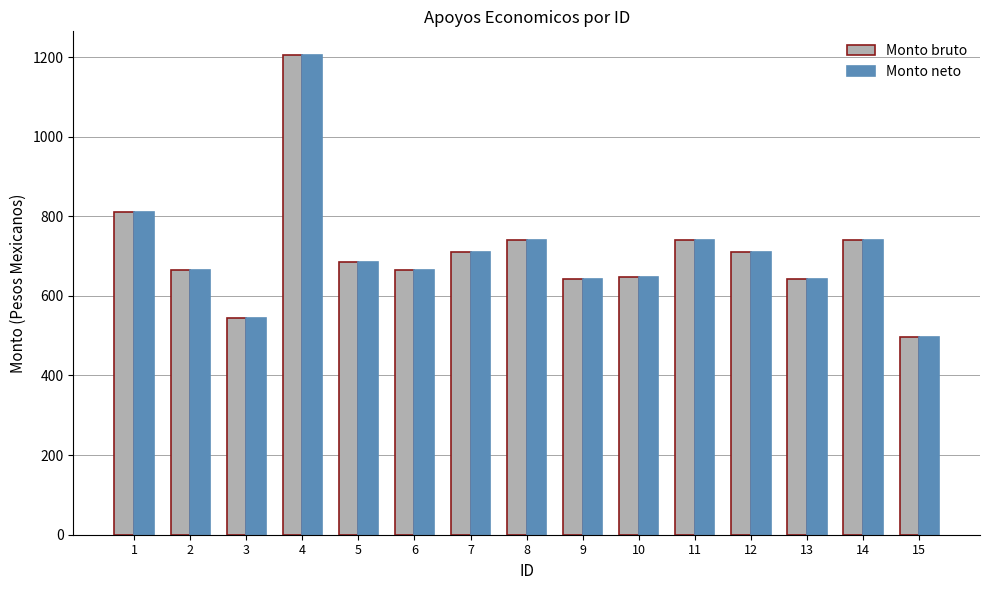

What are all the series names shown in the legend?

Monto bruto, Monto neto